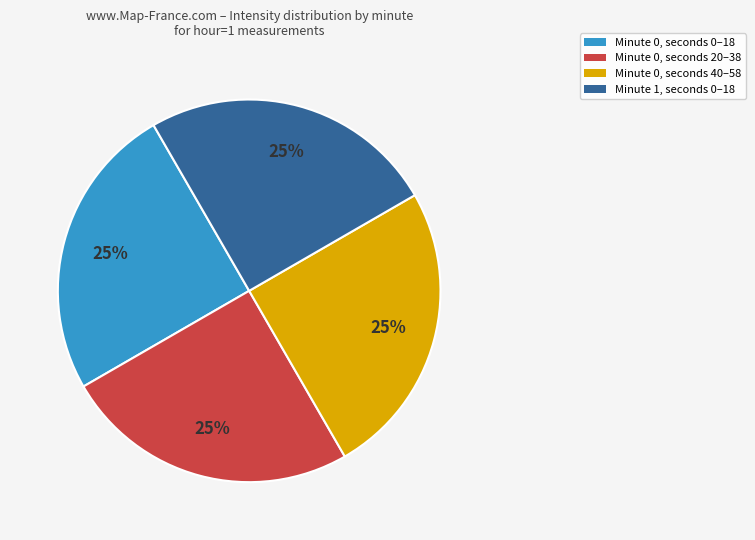

Does any single category account for the majority?

No